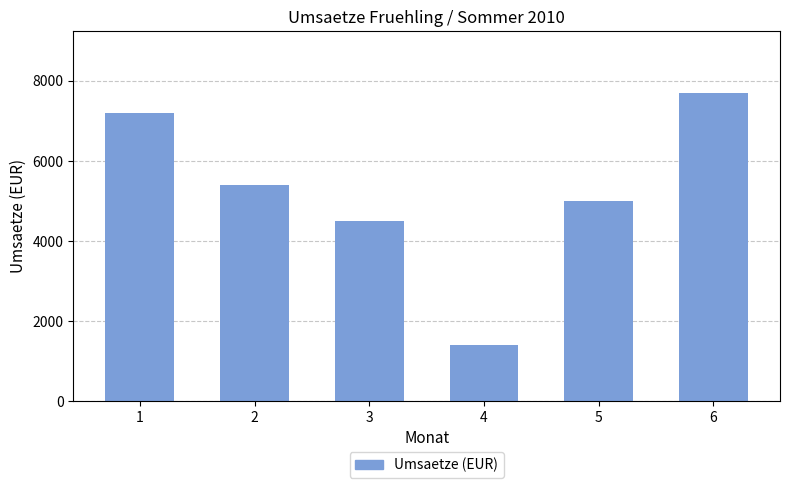

List the labels in order of value, smallest first.

4, 3, 5, 2, 1, 6